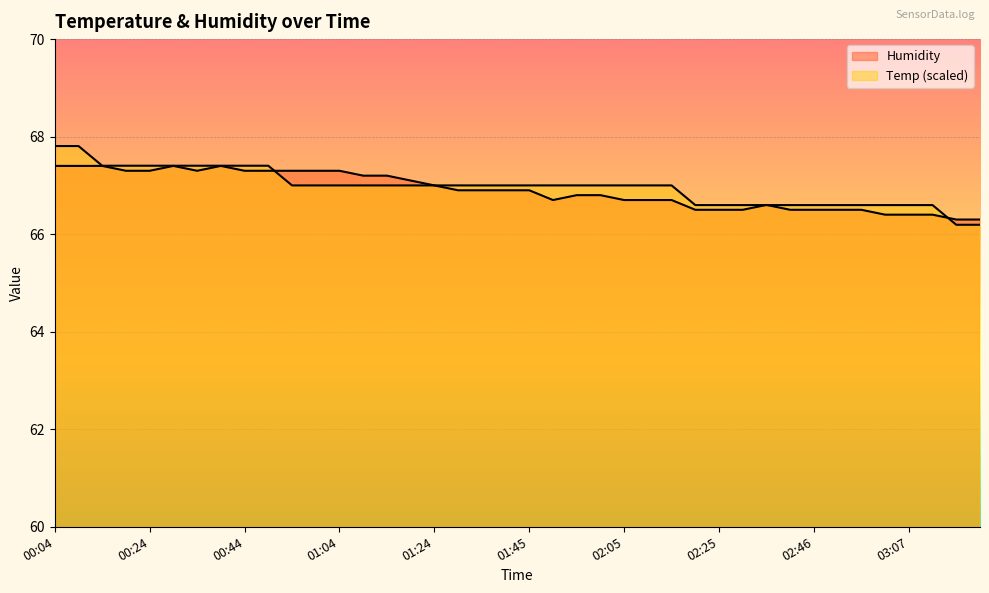

Reading left to right, transcribe all the data shown in this chart.

Temp: 67.8	67.8	67.4	67.4	67.4	67.4	67.4	67.4	67.4	67.4	67.0	67.0	67.0	67.0	67.0	67.0	67.0	67.0	67.0	67.0	67.0	67.0	67.0	67.0	67.0	67.0	67.0	66.6	66.6	66.6	66.6	66.6	66.6	66.6	66.6	66.6	66.6	66.6	66.2	66.2
Humidity: 67.4	67.4	67.4	67.3	67.3	67.4	67.3	67.4	67.3	67.3	67.3	67.3	67.3	67.2	67.2	67.1	67.0	66.9	66.9	66.9	66.9	66.7	66.8	66.8	66.7	66.7	66.7	66.5	66.5	66.5	66.6	66.5	66.5	66.5	66.5	66.4	66.4	66.4	66.3	66.3